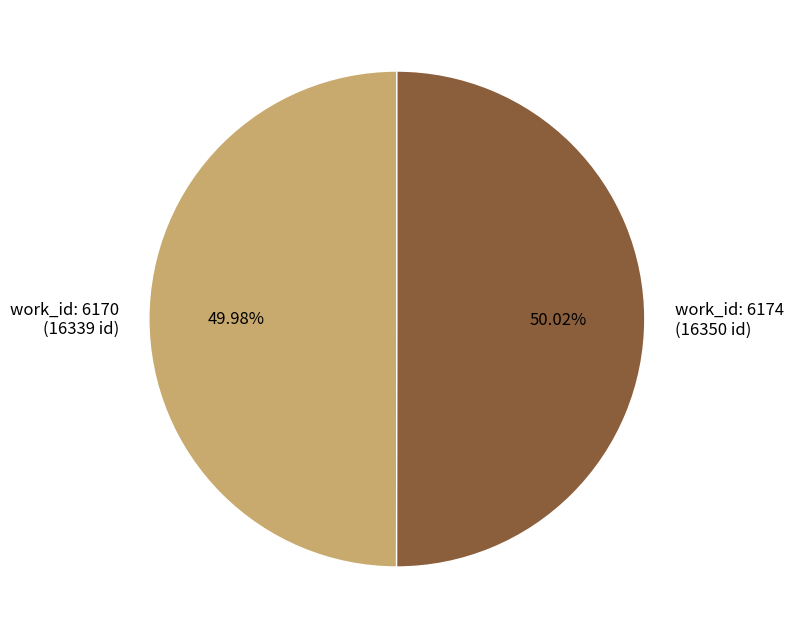

True or false: work_id: 6174 accounts for 50% of the total.

True